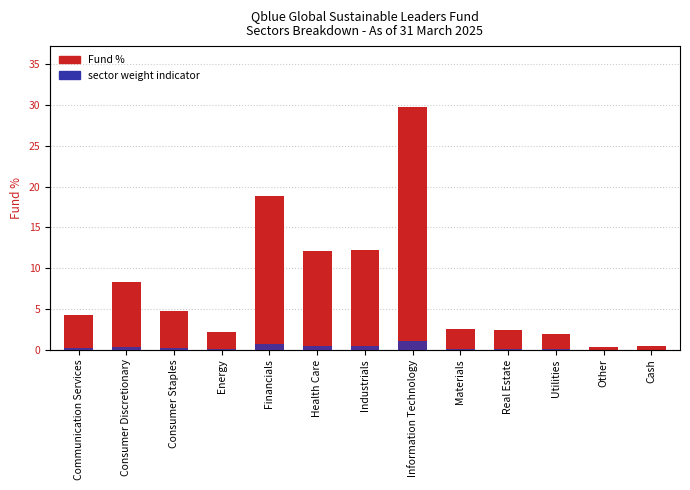

What is the difference between the second highest and minimum values in the sector weight indicator series?

2.8